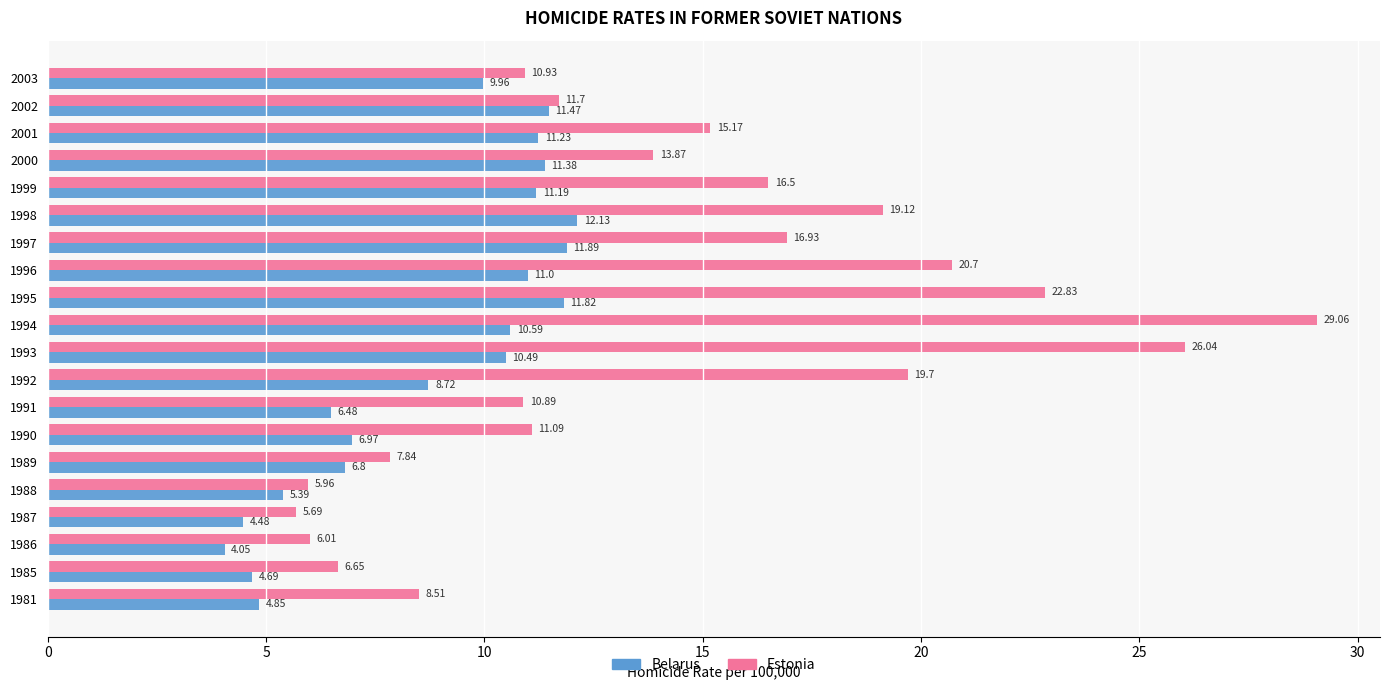

What is the difference between the maximum and minimum values in the Estonia series?

23.4